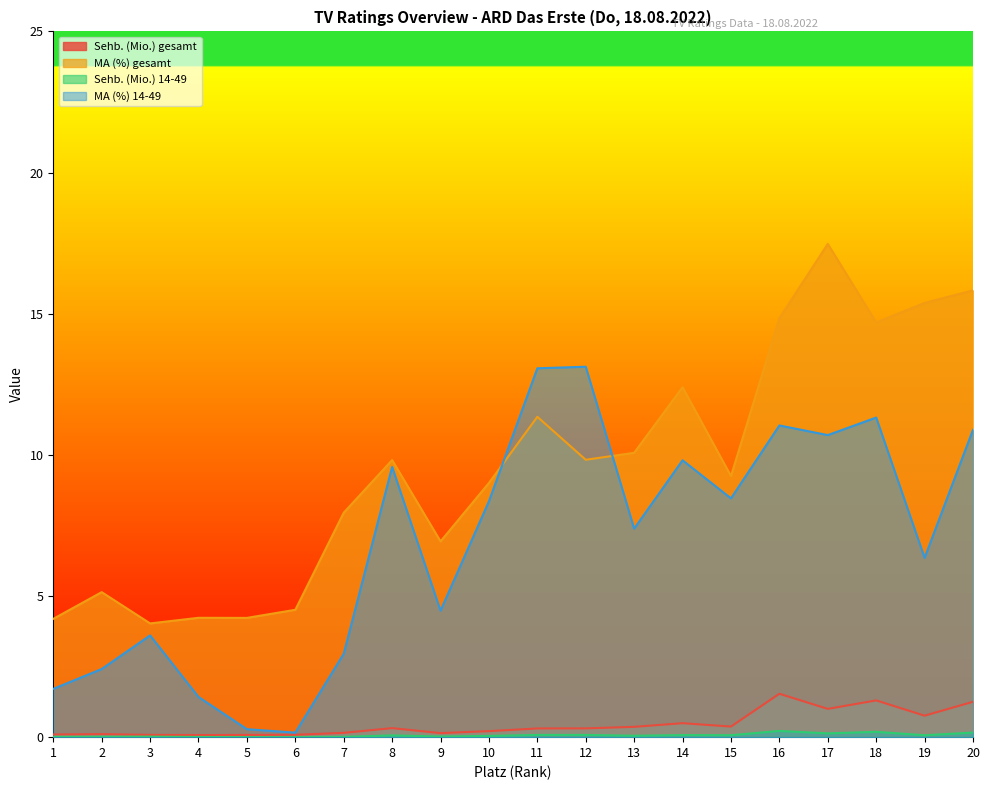

Is the value of MA (%) 14-49 at 11 greater than the value of Sehb. (Mio.) 14-49 at 4?

Yes